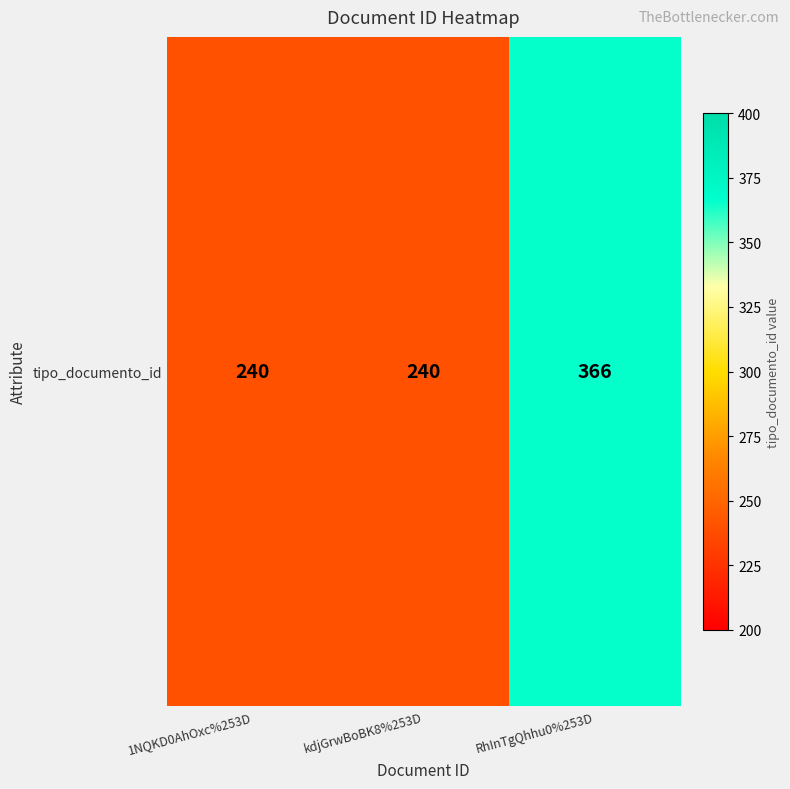

List the labels in order of value, smallest first.

1NQKD0AhOxc%253D, kdjGrwBoBK8%253D, RhInTgQhhu0%253D